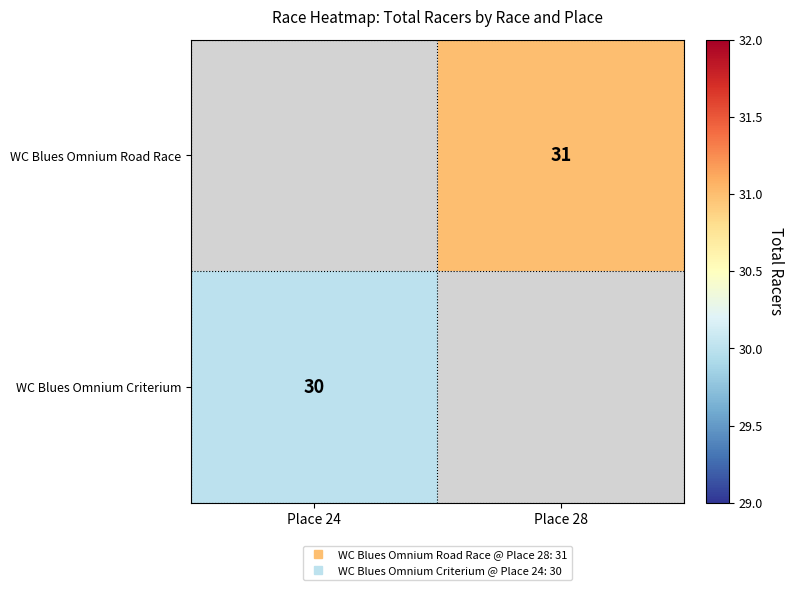

Which label corresponds to the largest value in the chart?

Place 28